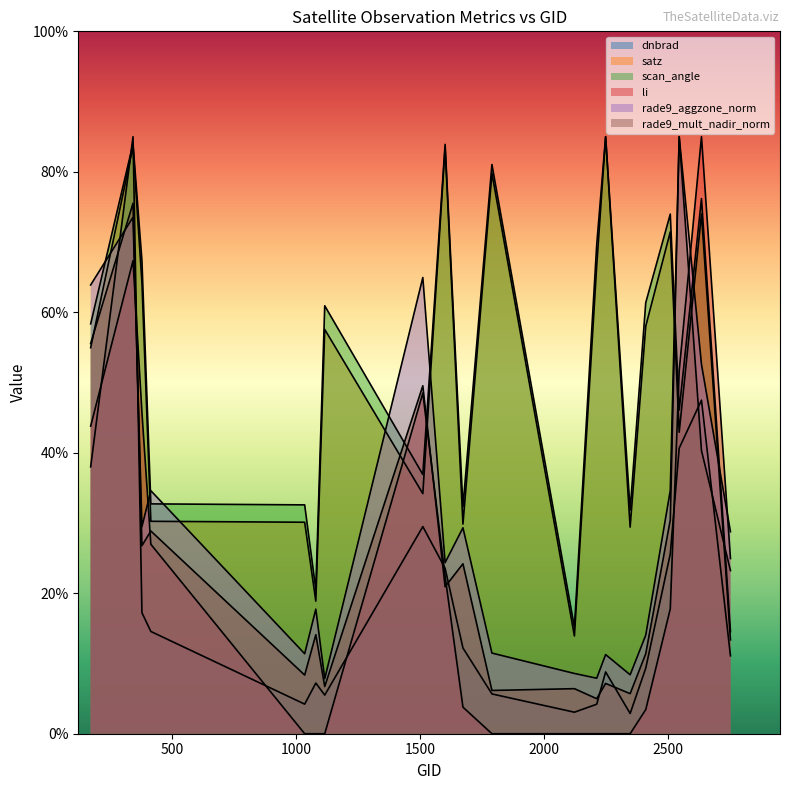

Which series ends up on top after the final intersection of rade9_mult_nadir_norm and rade9_aggzone_norm?

rade9_aggzone_norm